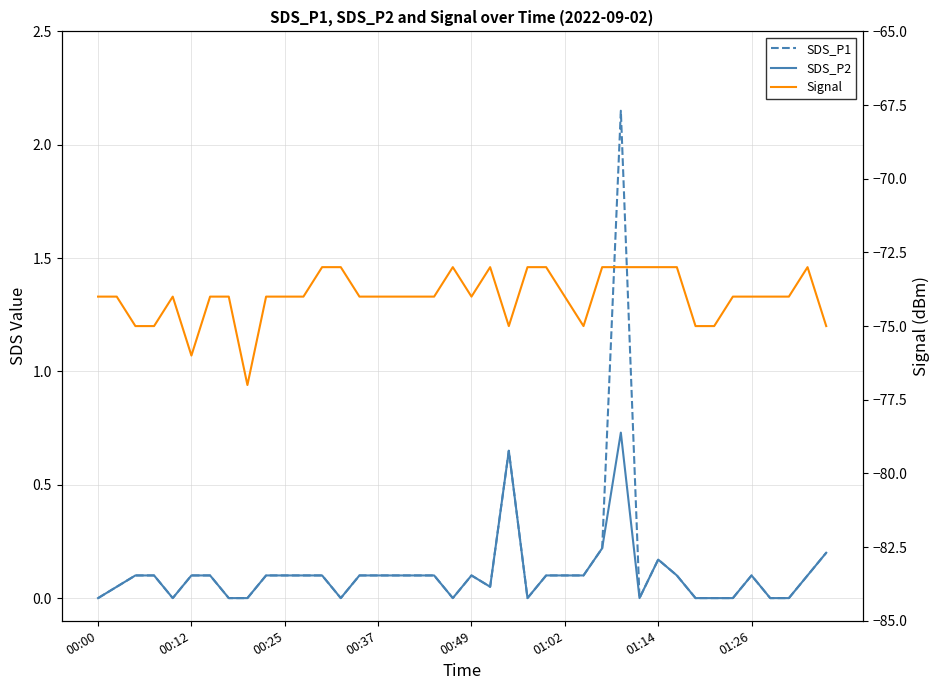

How many values in the Signal series are below -74?

9